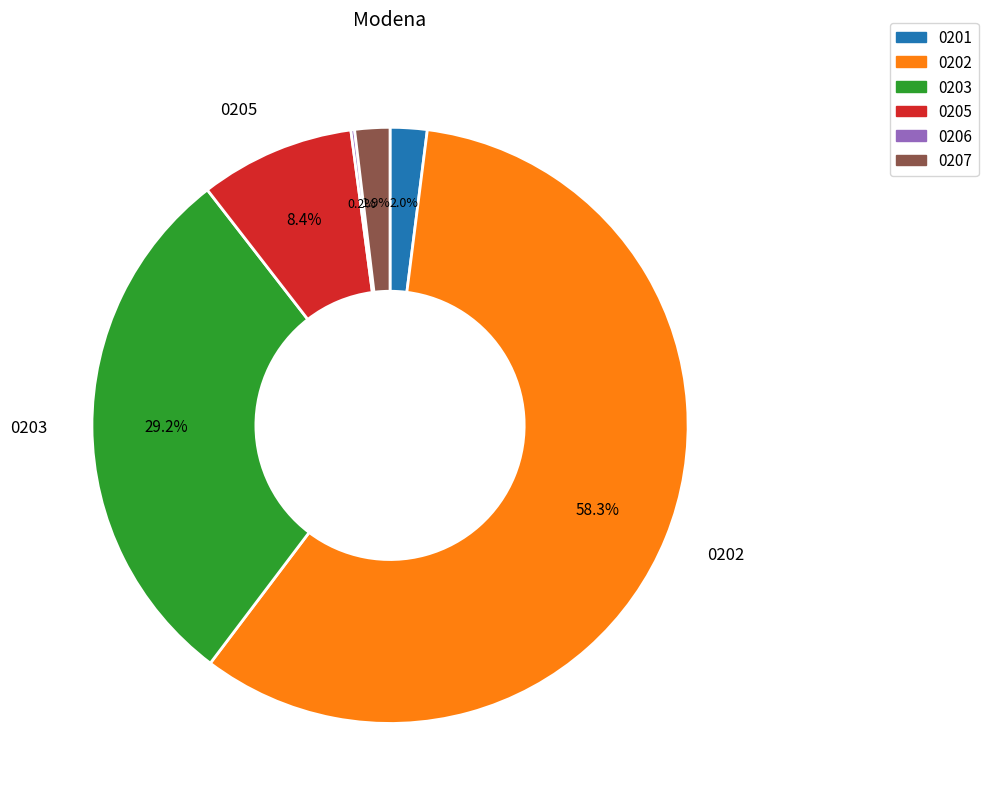

Is there a majority slice in this chart?

Yes